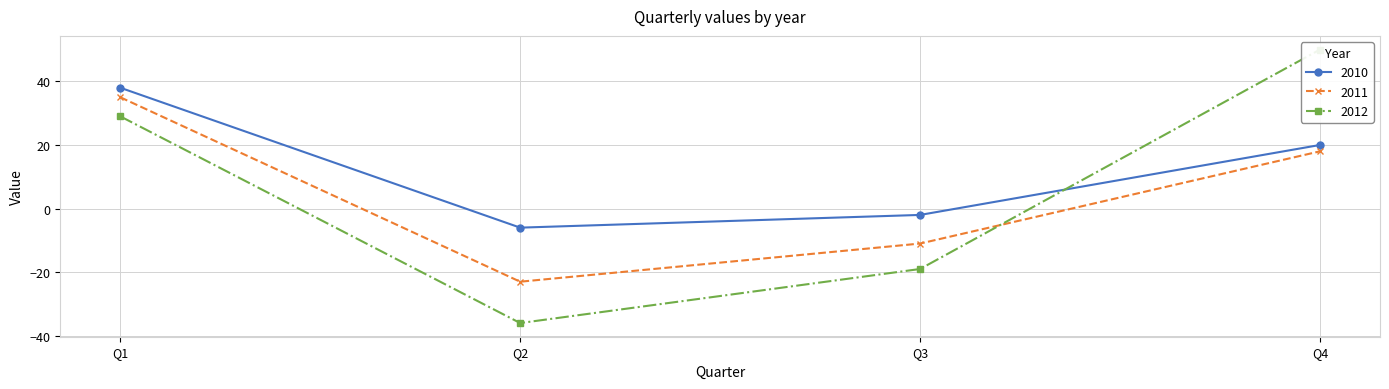

How many data points does each series have?

4